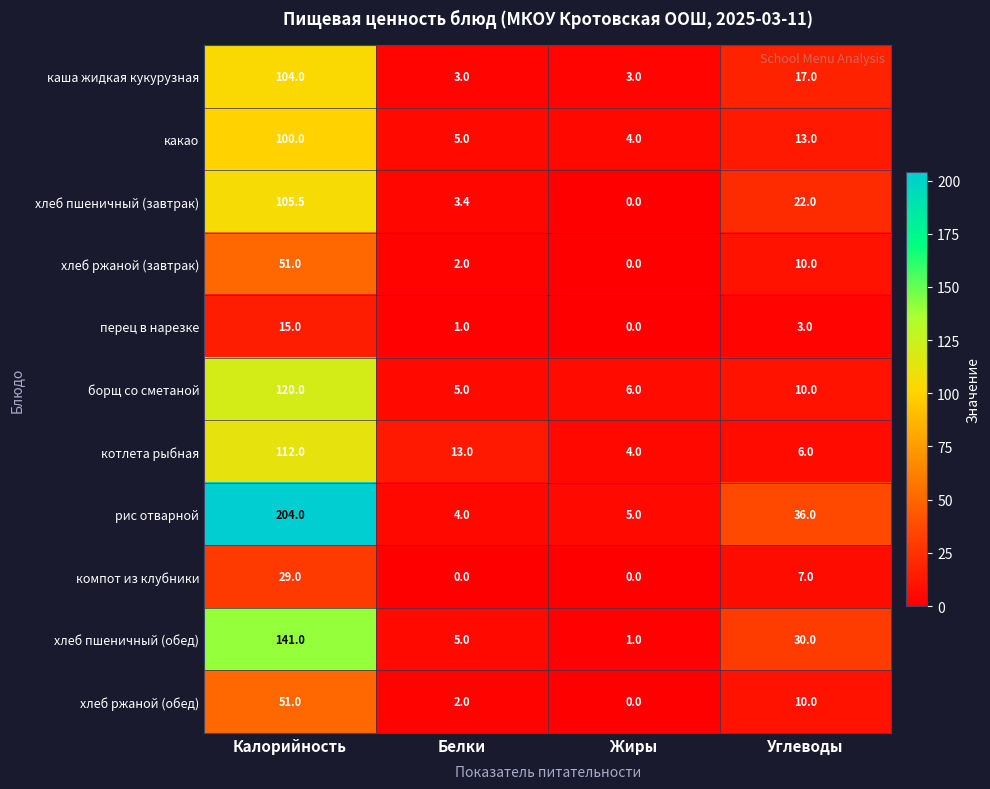

At which label is какао closest to 52?

Углеводы